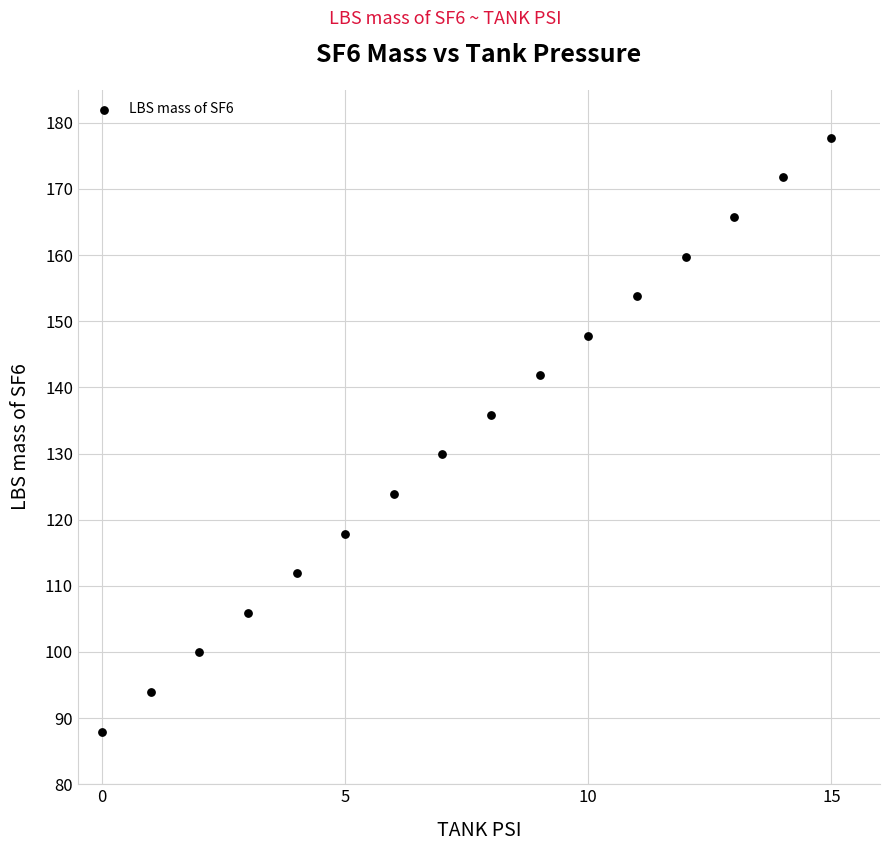

What is the range of Y values (max minus min)?

89.8